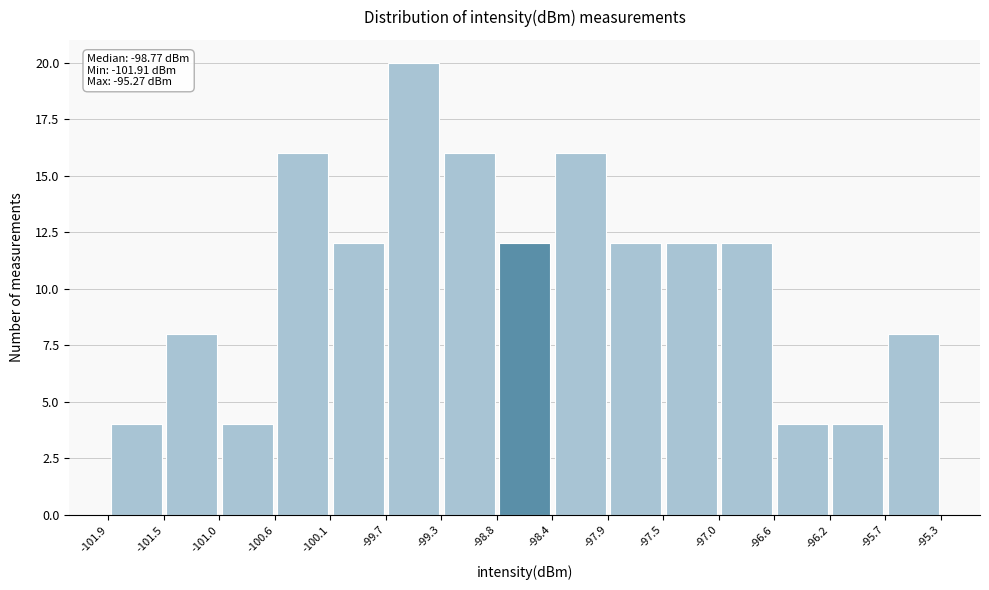

Over which range of the x-axis is the bar tallest?

-99.7 to -99.3